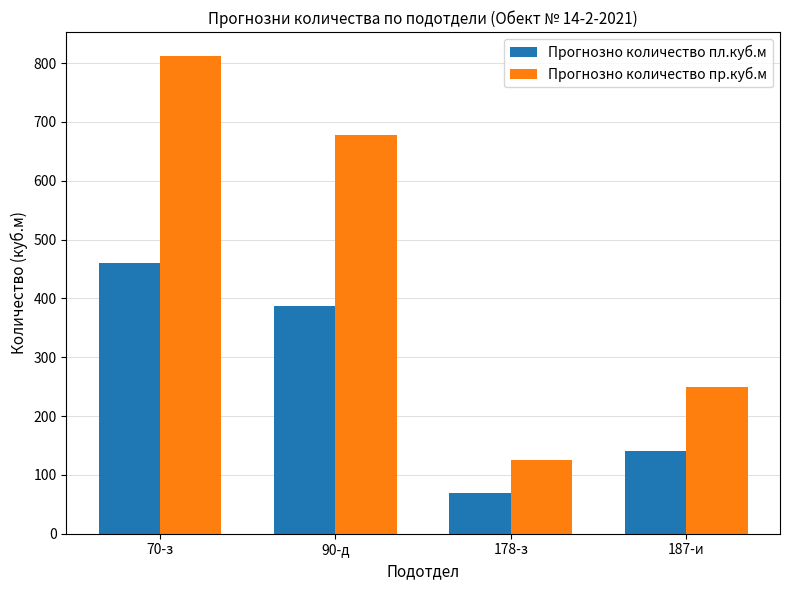

Is it true that Прогнозно количество пр.куб.м equals 249 at 187-и?

True